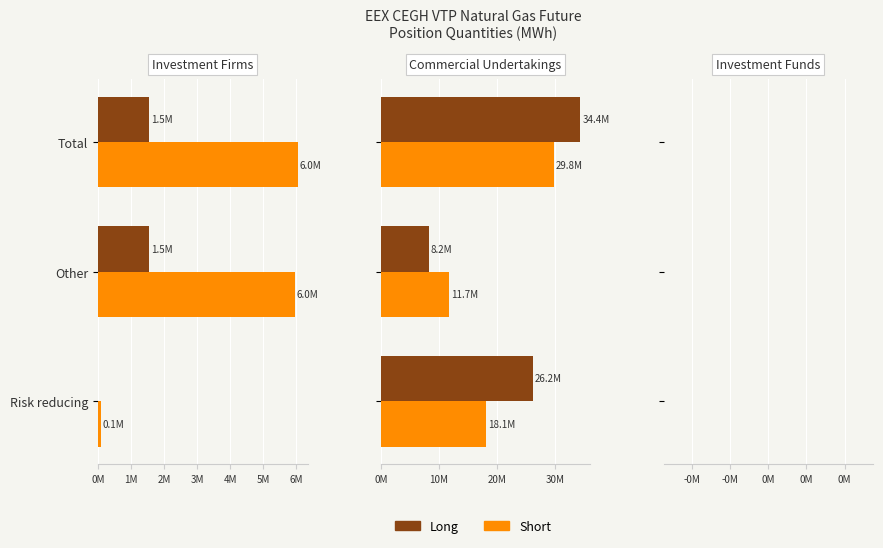

How many data points does each series have?

3